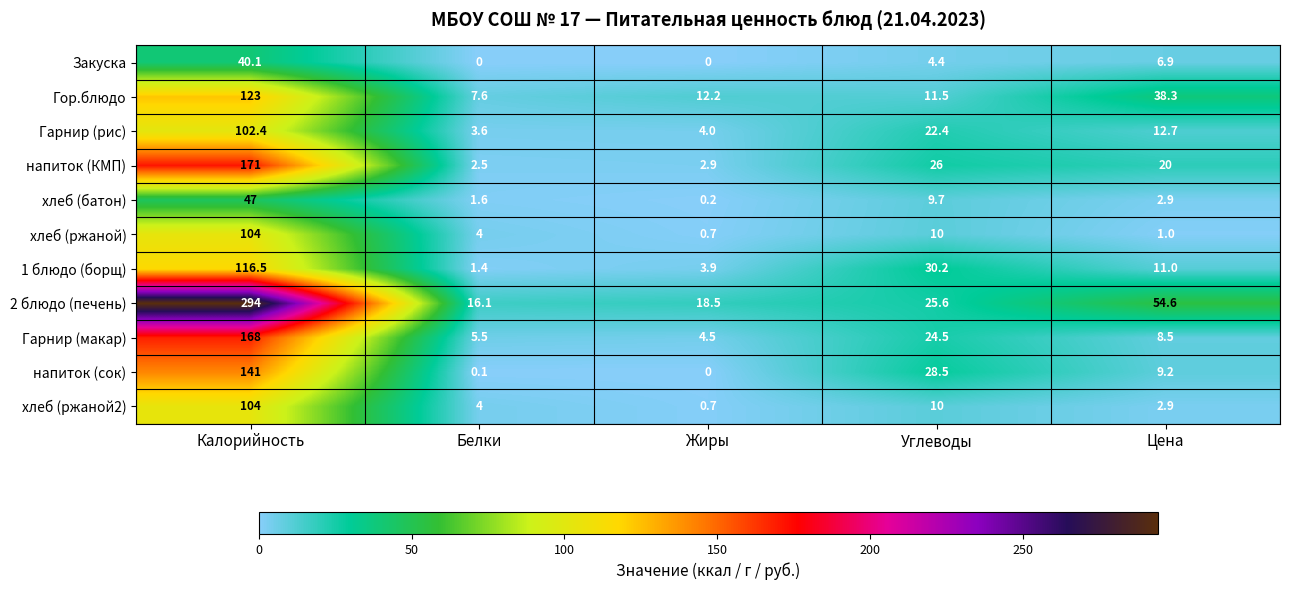

What value does the Гарнир (макар) series have at Калорийность?

168.0